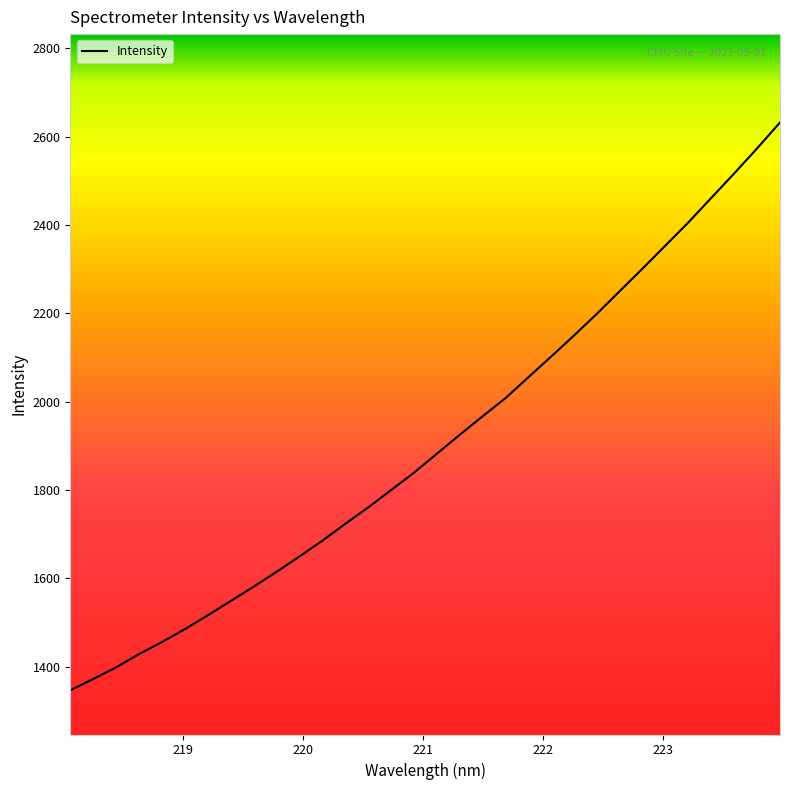

What is the difference between the maximum and minimum values?

1285.2